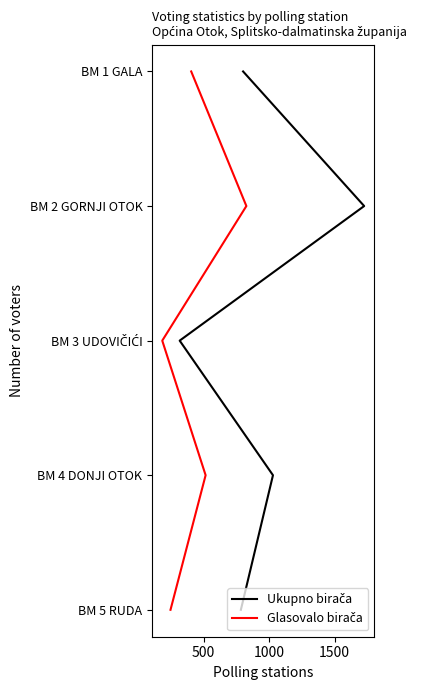

The Glasovalo birača series shows 1 at 500. True or false?

True